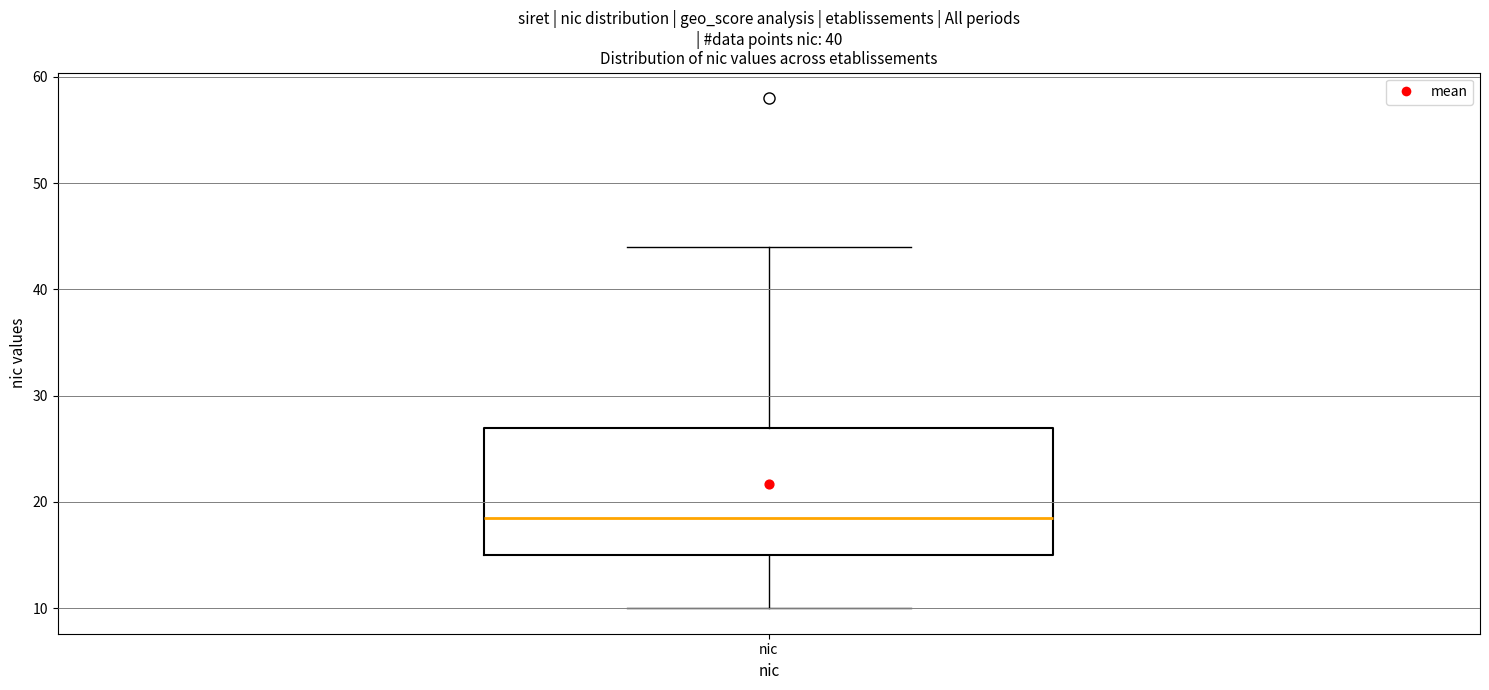

Where does the upper whisker of the box for nic end on the y-axis? The values are not printed on the chart, so give them approximately, as read against the axis.

44